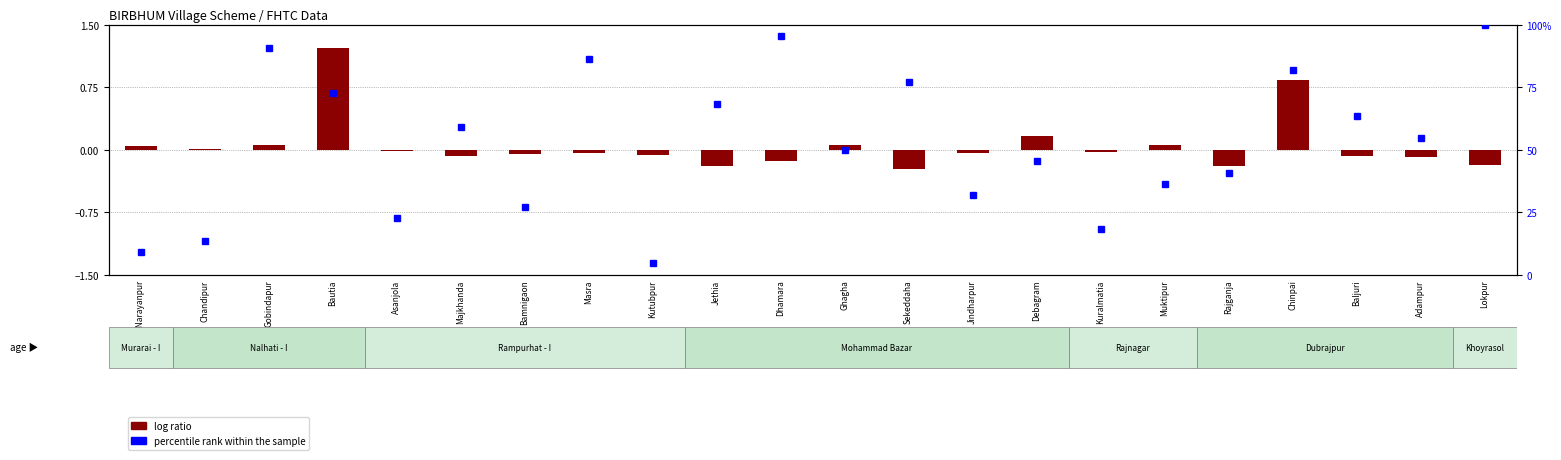

Between Jethia and Masra, which is larger?

Masra